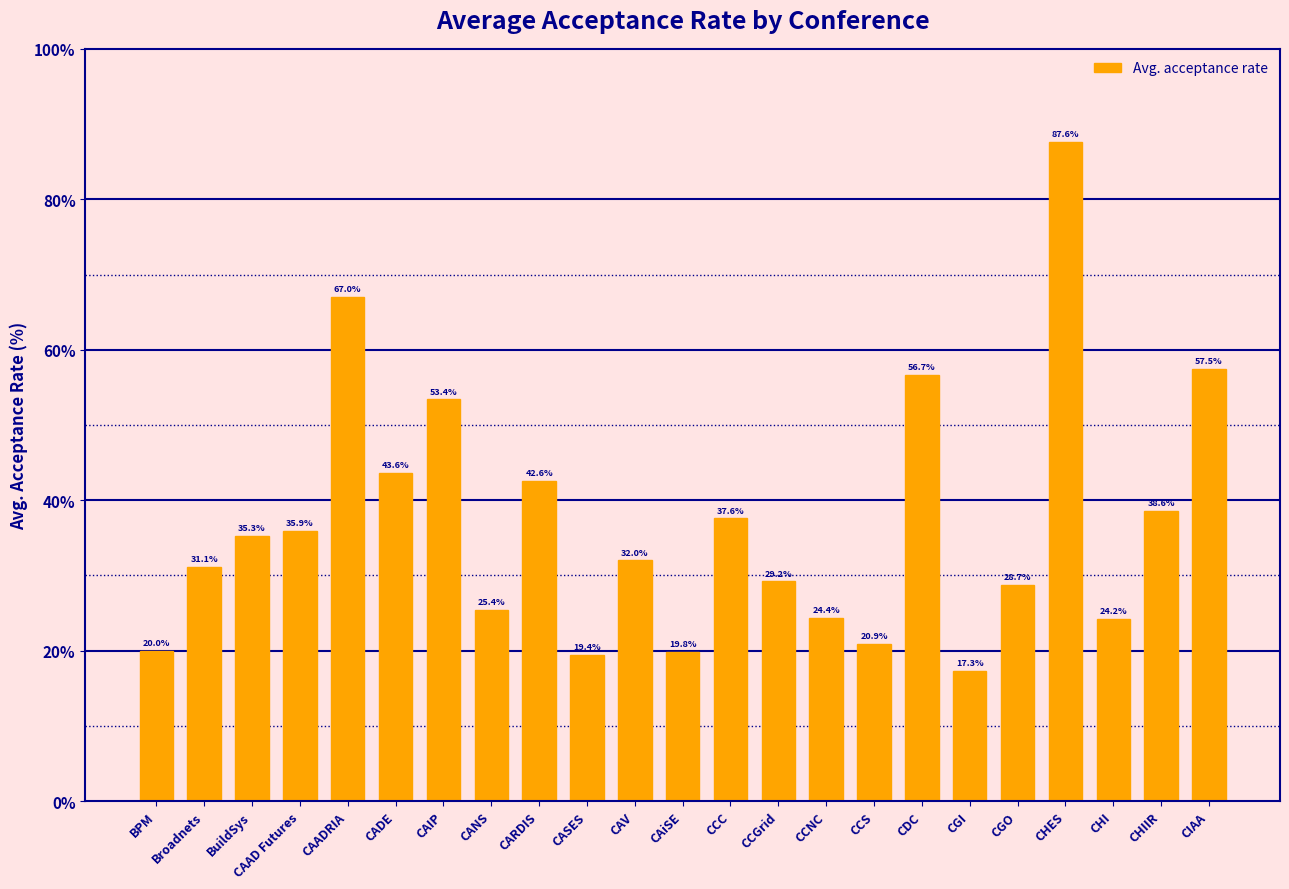

What is the value of the 2nd bar from the left?

31.1